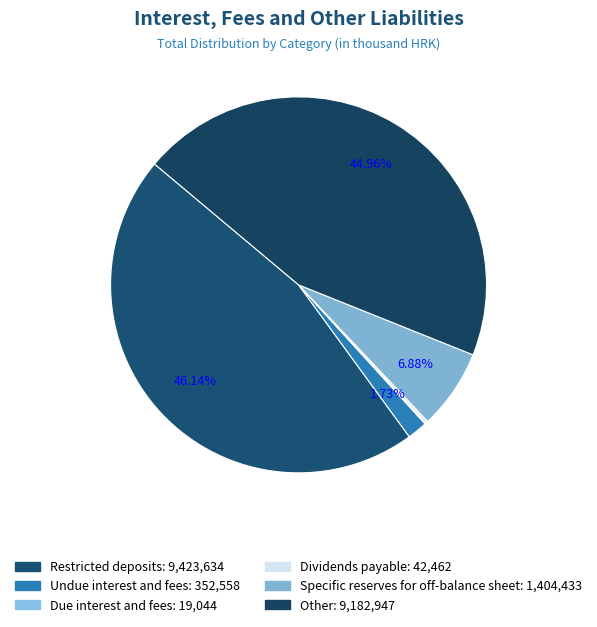

Count the number of slices in the pie.

6